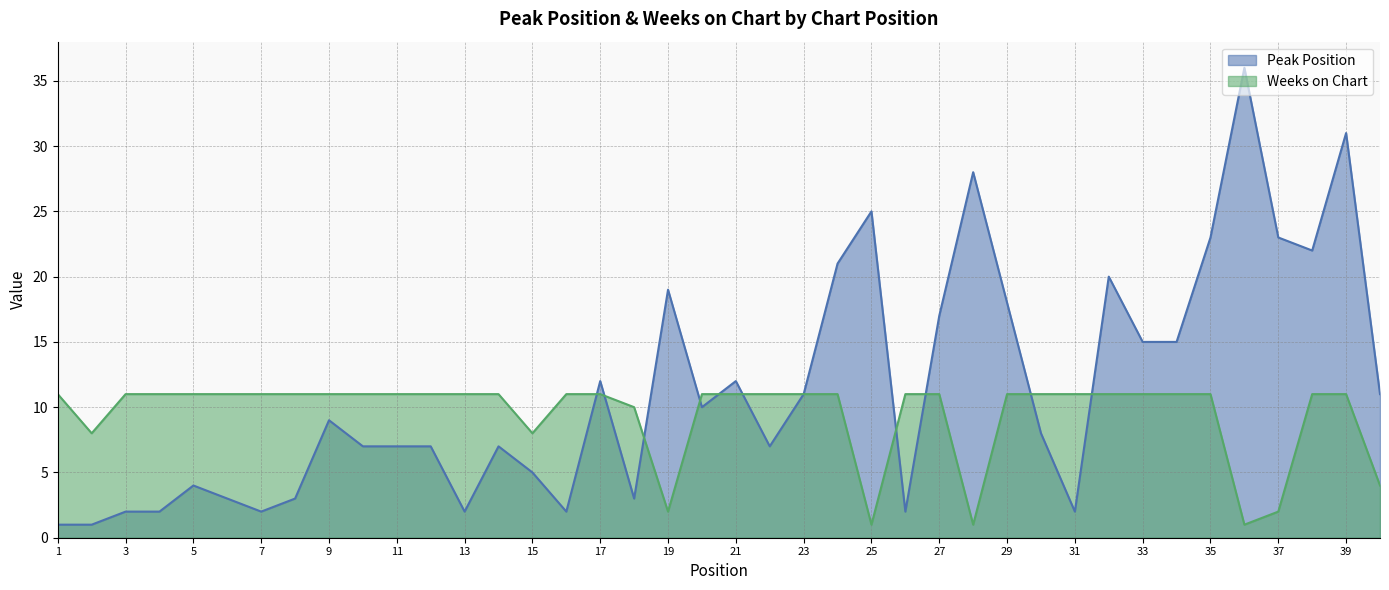

Is the value of Weeks on Chart at 8 greater than the value of Peak Position at 15?

Yes